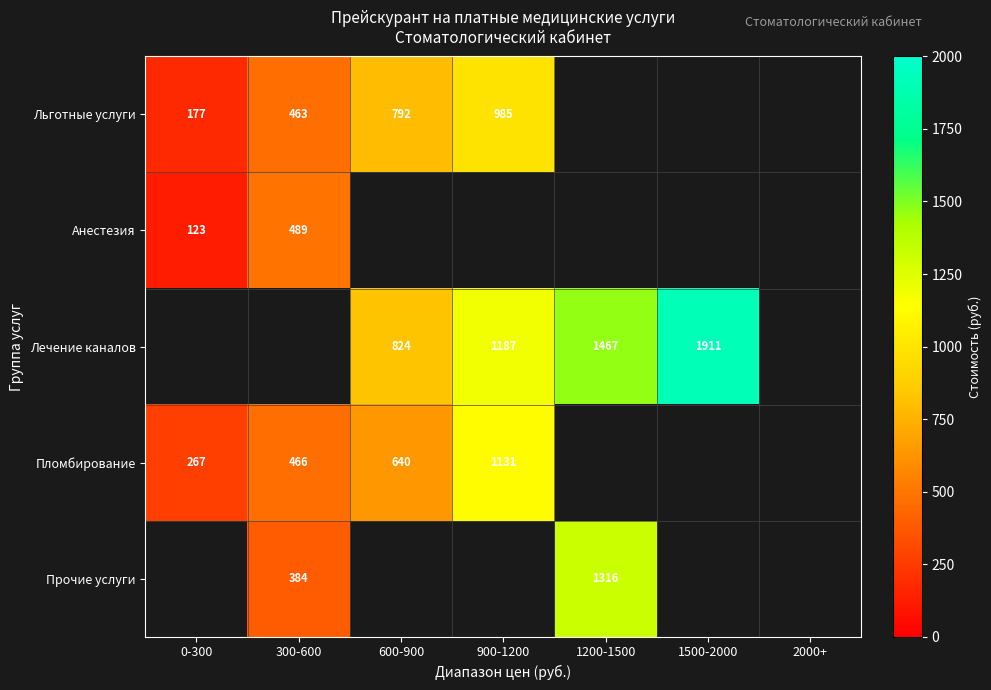

True or false: Лечение каналов has a value of 400 at 900-1200.

False